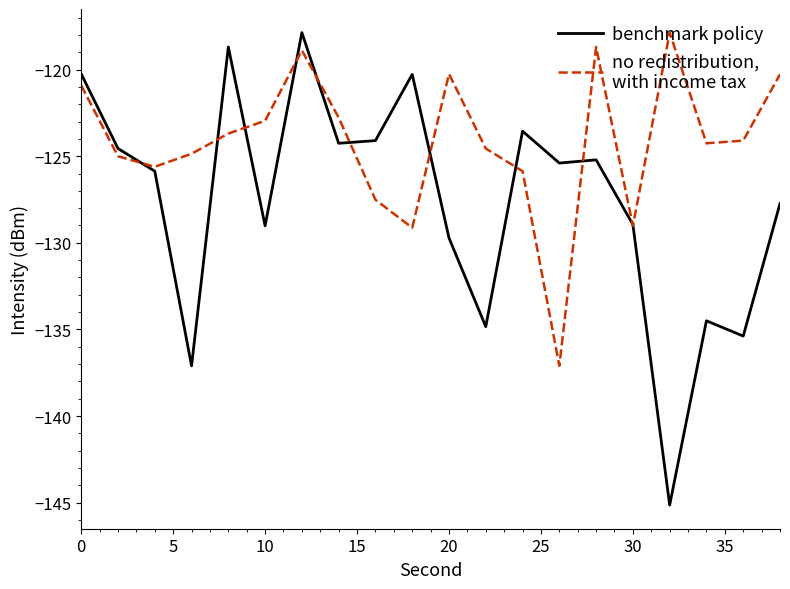

How many lines are shown in the chart?

2